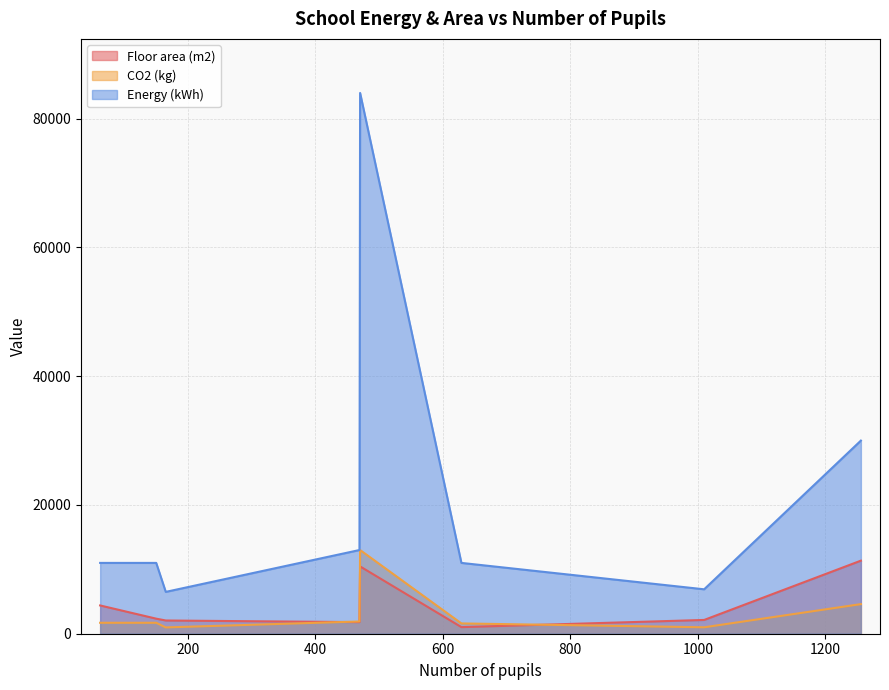

What is the highest value of the CO2 (kg) series?

13000